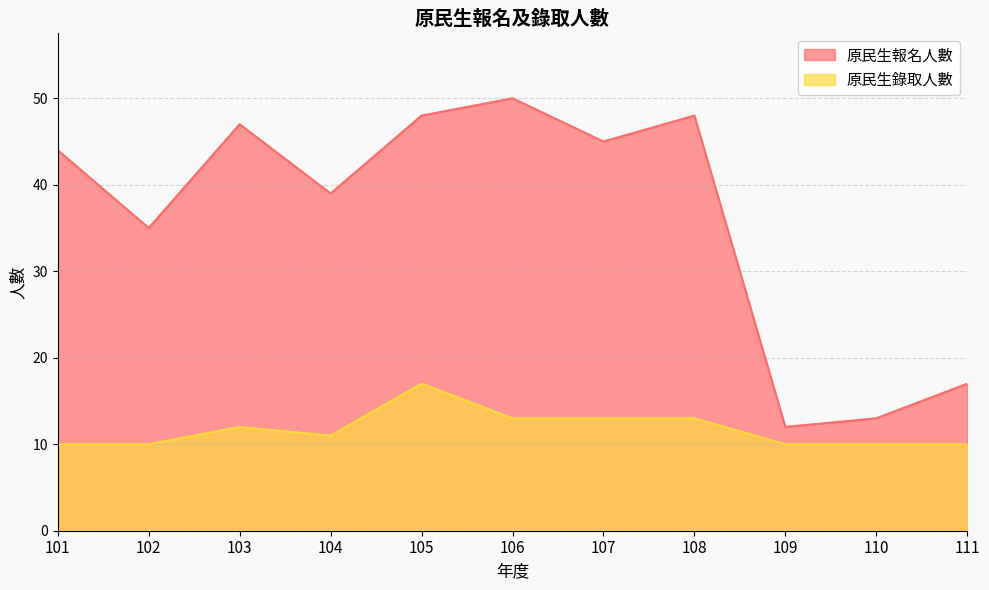

True or false: 原民生報名人數 and 原民生錄取人數 intersect in this chart.

False